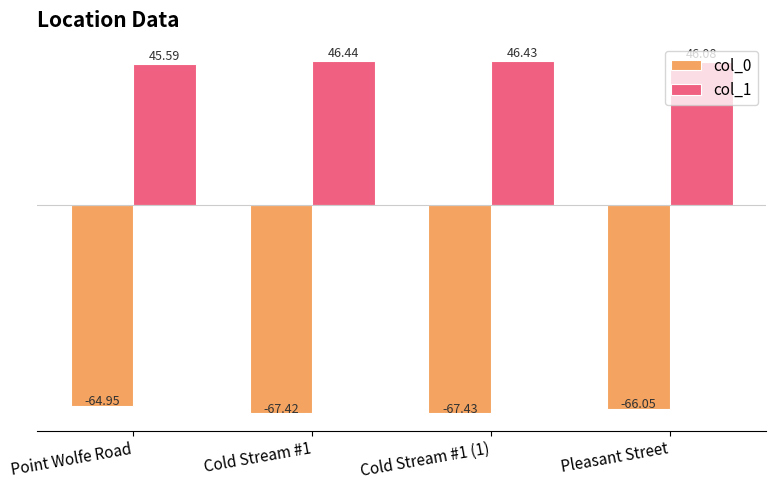

Where is col_1 nearest to the value 46?

Pleasant Street